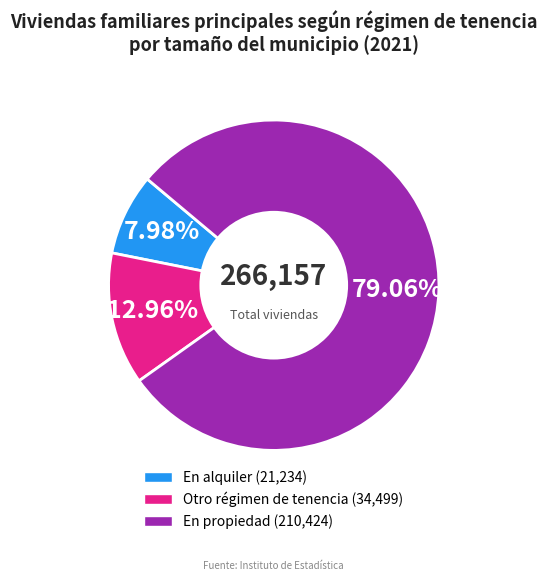

Rank the categories by value from lowest to highest.

En alquiler, Otro régimen de tenencia, En propiedad